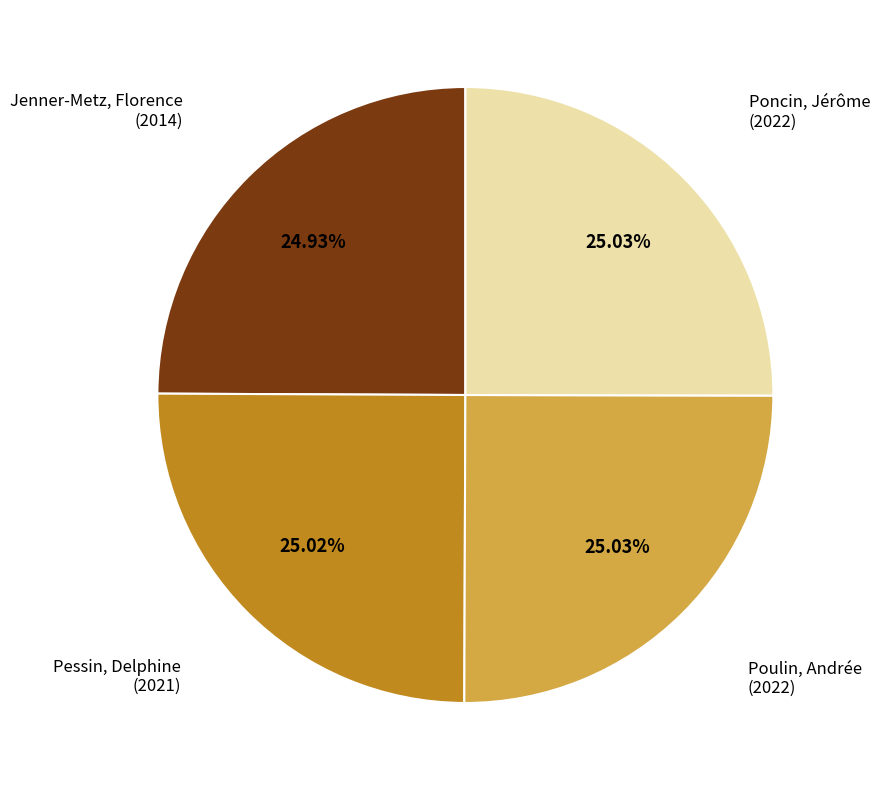

Is there any slice that represents more than half of the pie?

No